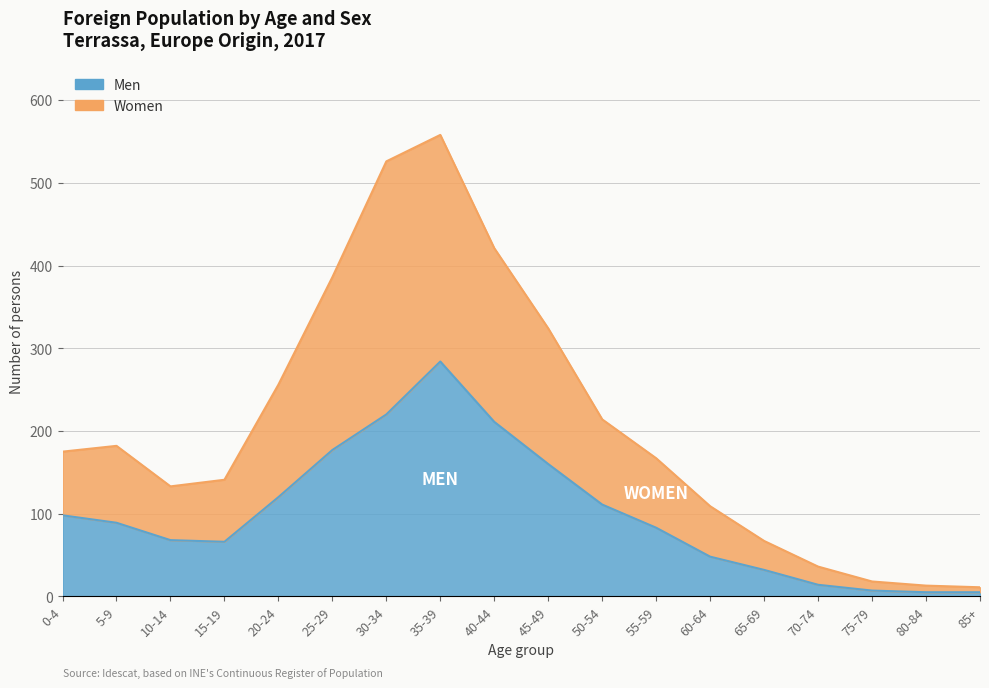

Where does the Women series first go above 175?

5-9